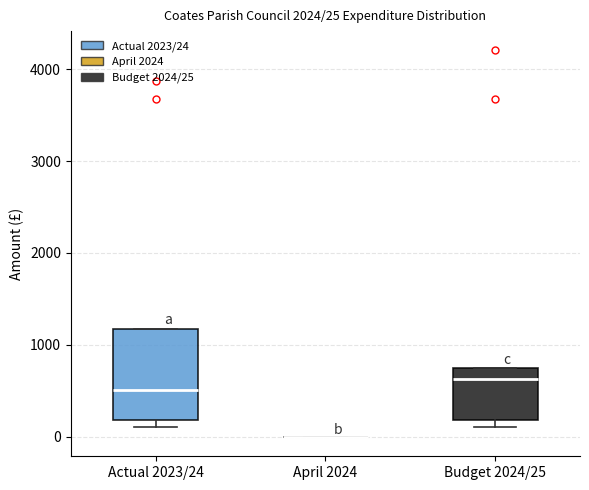

Comparing the boxes themselves (not the whiskers), which one is the tallest?

Actual 2023/24